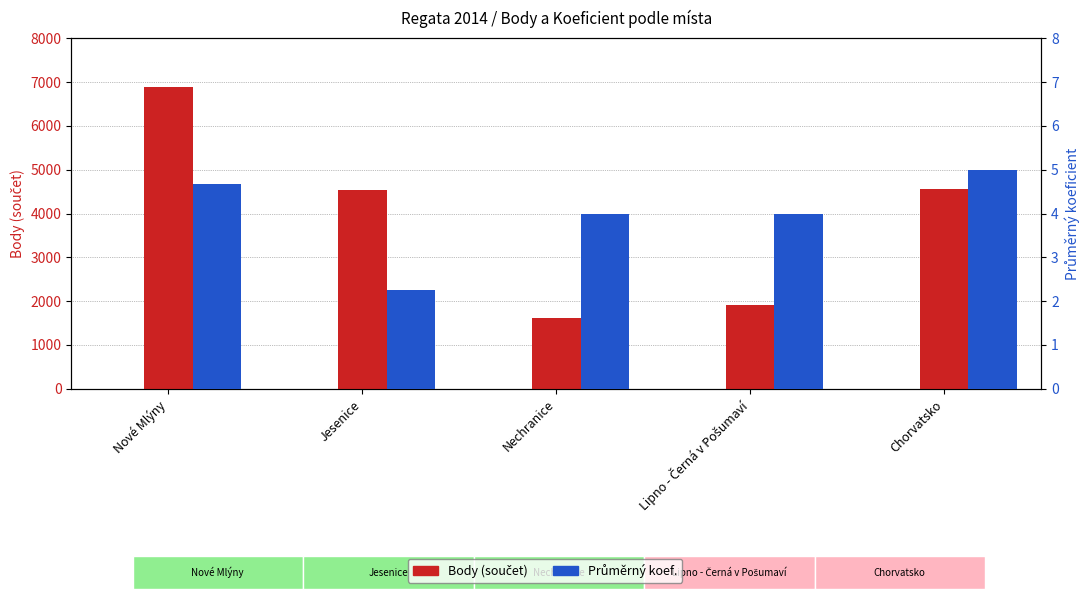

What are all the series names shown in the legend?

Body (součet), Průměrný koef.